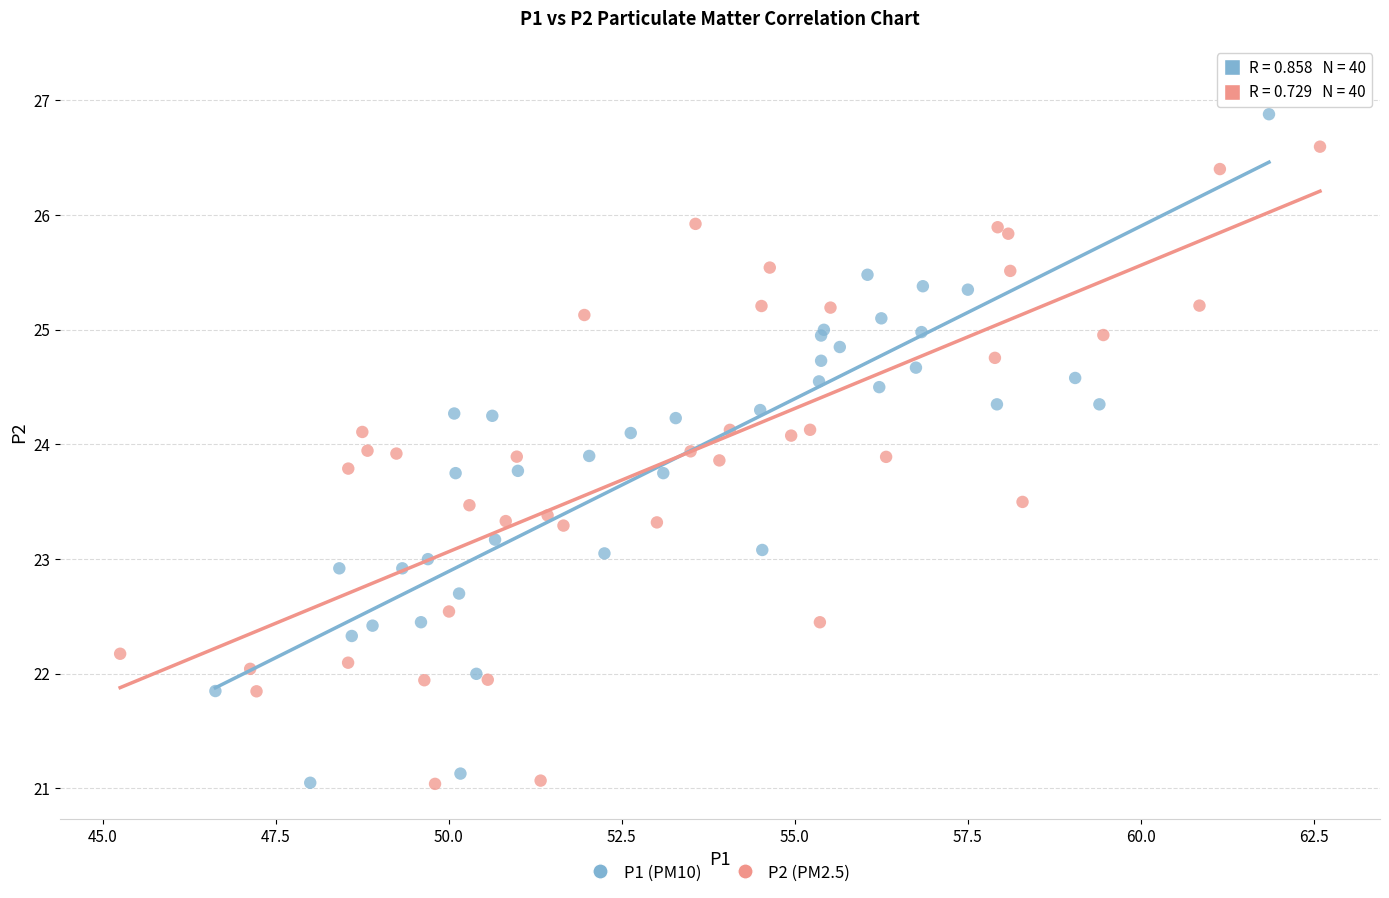

What are all the series names shown in the legend?

P1 (PM10), P2 (PM2.5)